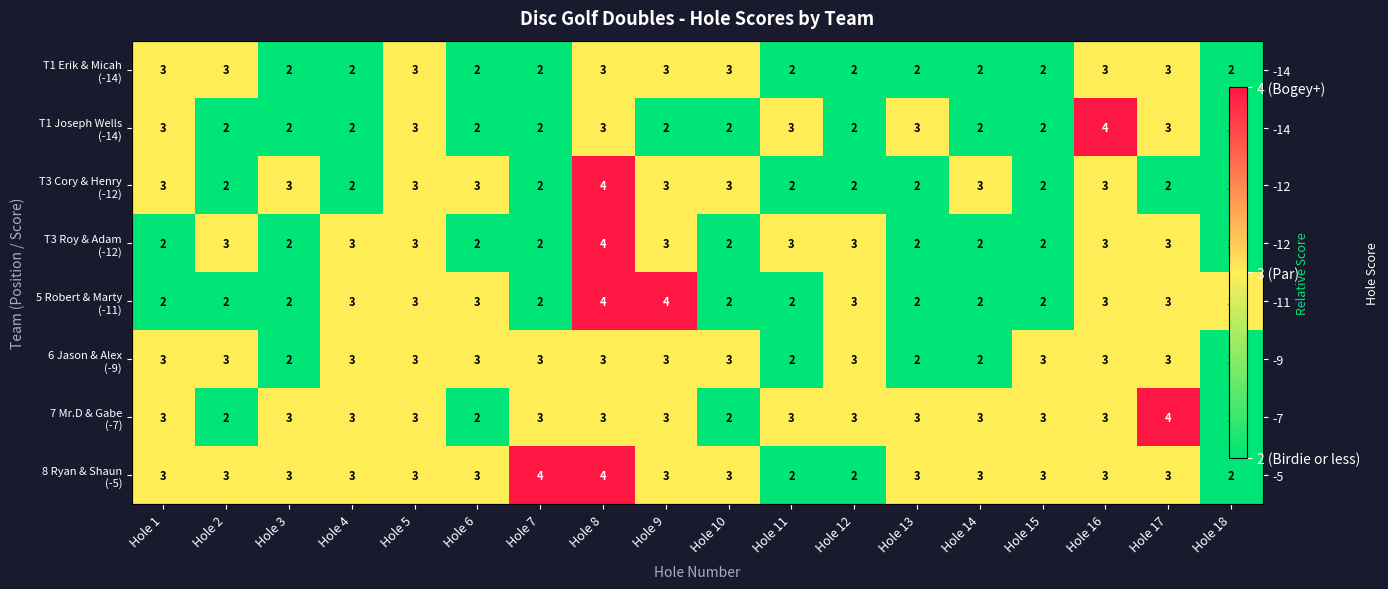

Count the T1 Erik & Micah (-14) values in the range 2 to 3.

18